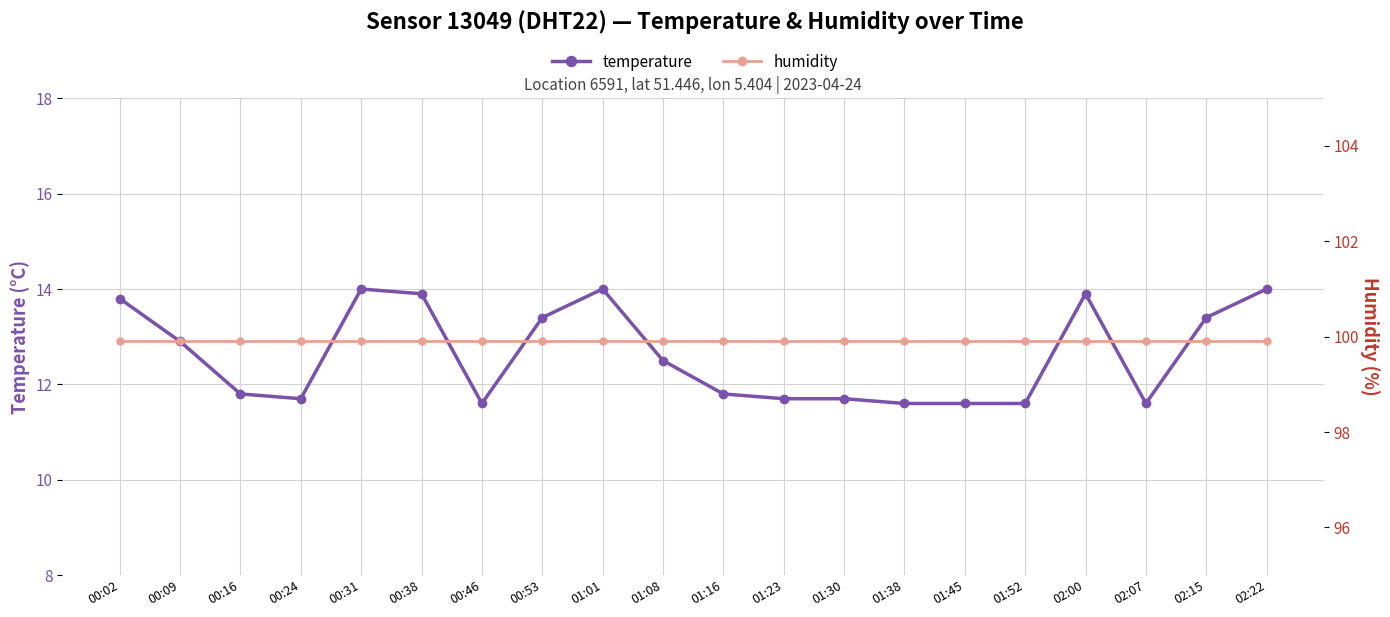

The value of temperature at 00:02 is 7.4. True or false?

False